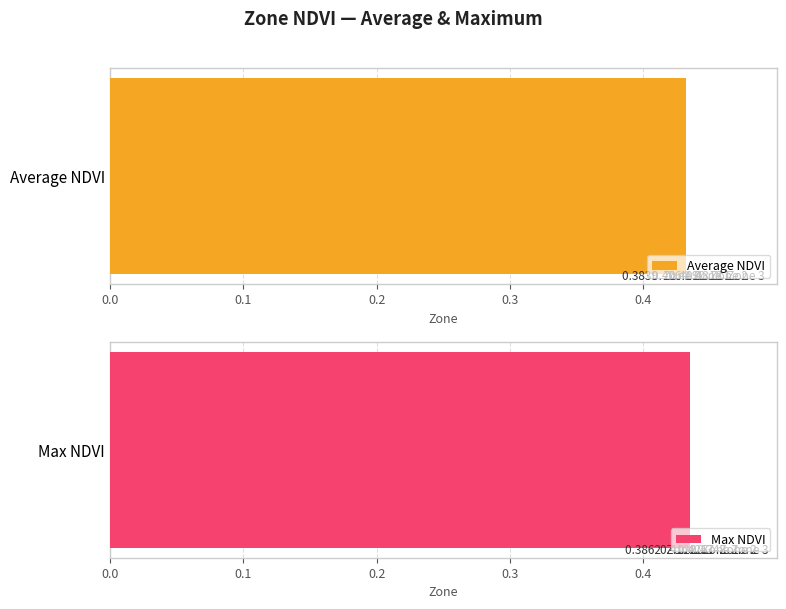

What are all the series names shown in the legend?

Average NDVI, Max NDVI